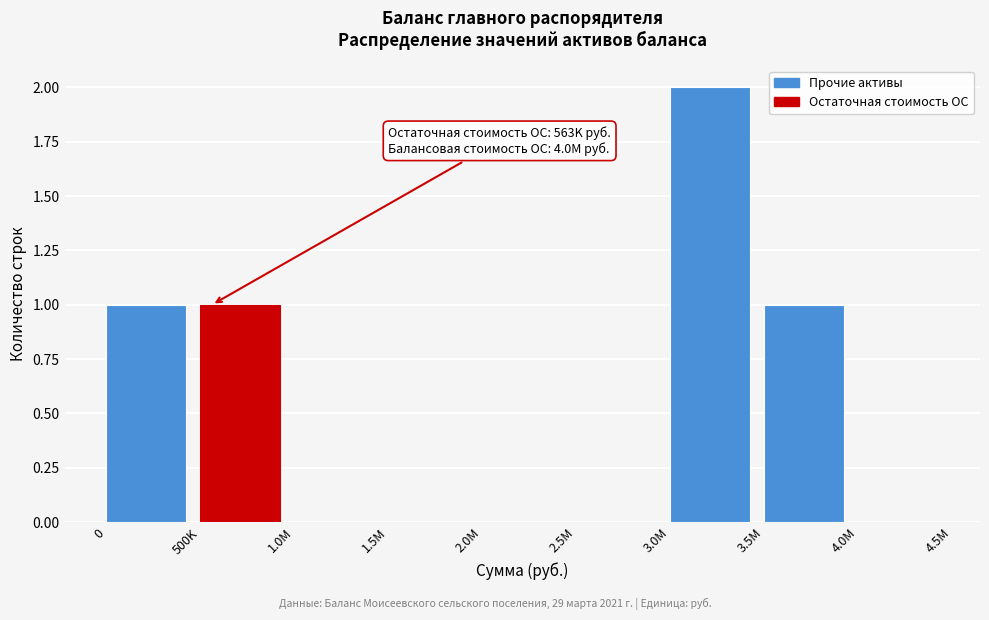

Reading left to right, transcribe all the data shown in this chart.

0=1	500K=1	1.0M=0	1.5M=0	2.0M=0	2.5M=0	3.0M=2	3.5M=1	4.0M=0